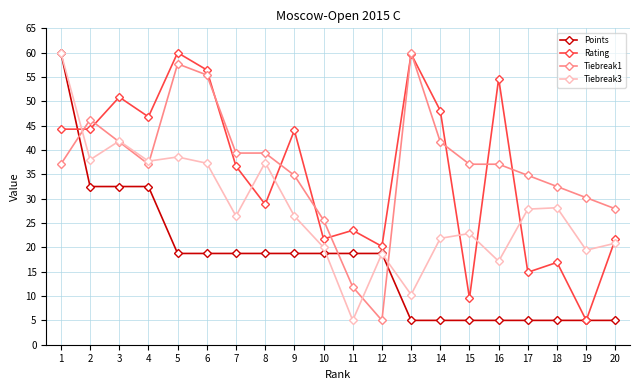

At which label does Tiebreak1 reach its minimum?

12